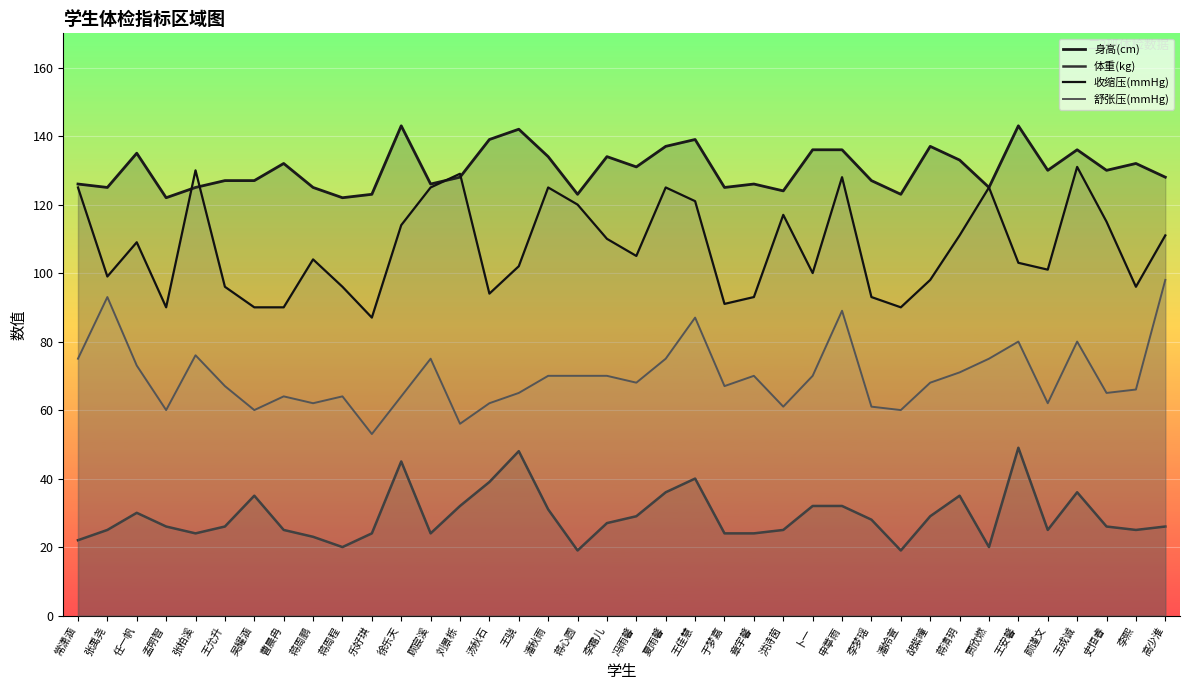

What is the difference between the second highest and second lowest values in the 身高(cm) series?

21